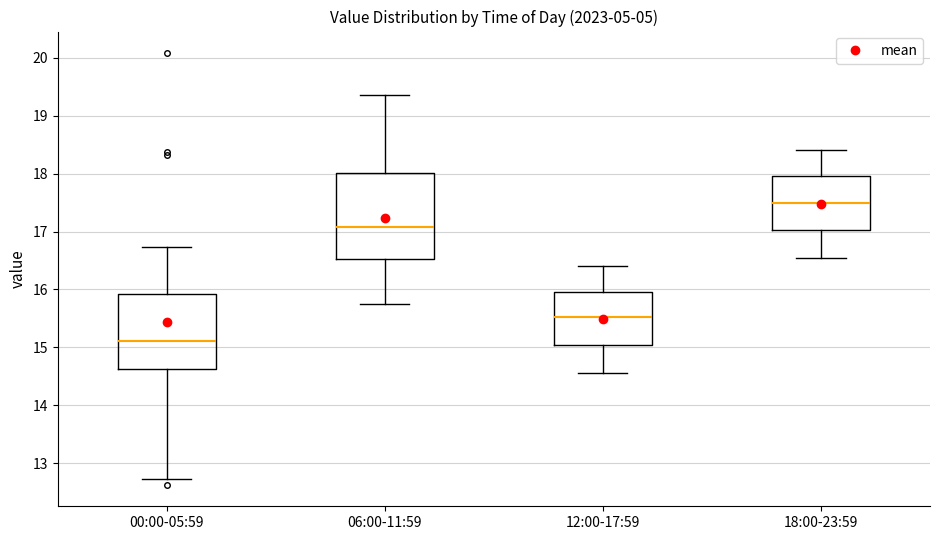

Where does the median line of the box for 00:00-05:59 sit on the y-axis? The values are not printed on the chart, so give them approximately, as read against the axis.

15.1